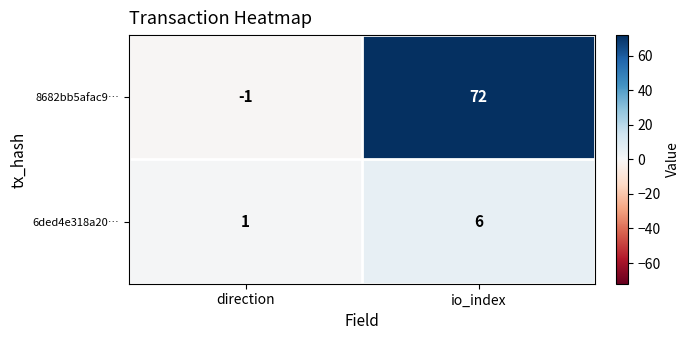

What is the sum of all 6ded4e318a20… values?

7